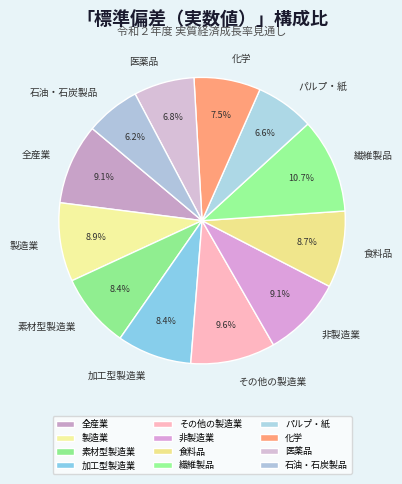

Combined, what portion of the pie is その他の製造業 and パルプ・紙?

16.2%